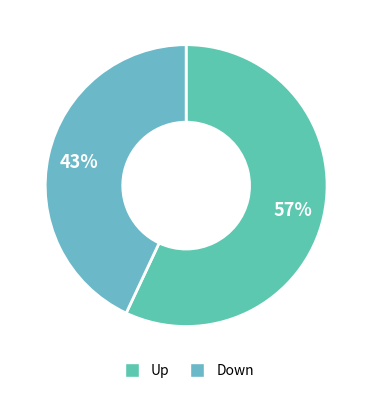

How many segments does this pie chart have?

2